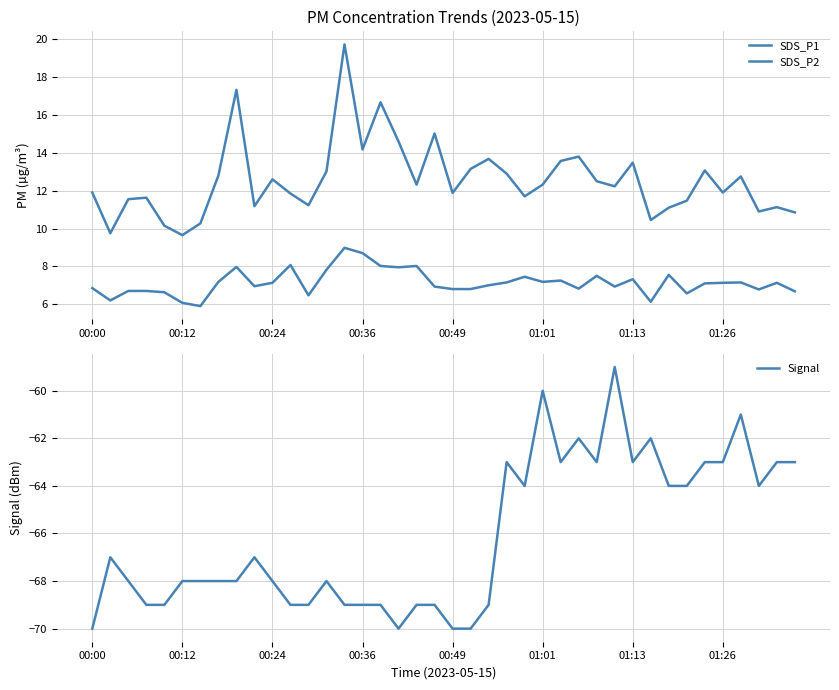

What is the lowest value of the Signal series?

-70